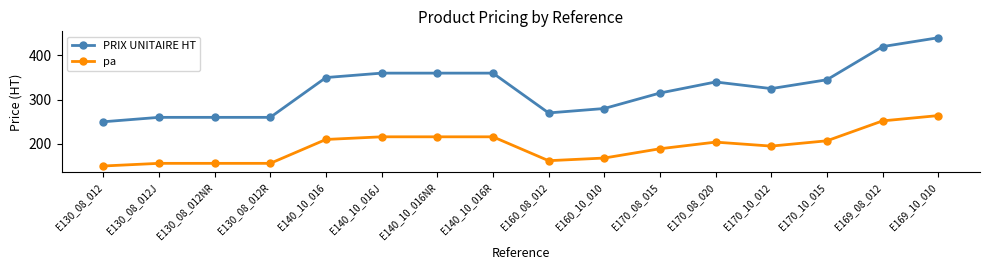

List the series in order of their peak value, lowest first.

pa, PRIX UNITAIRE HT